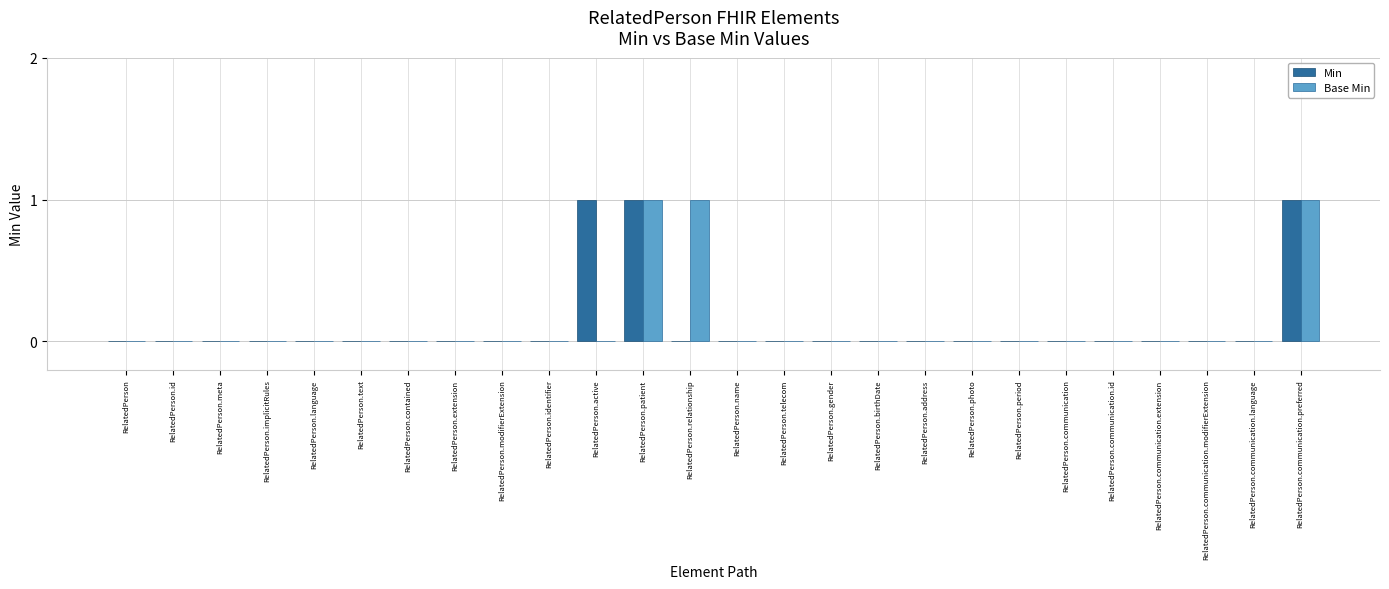

The value of Base Min at RelatedPerson.communication is -1. True or false?

False